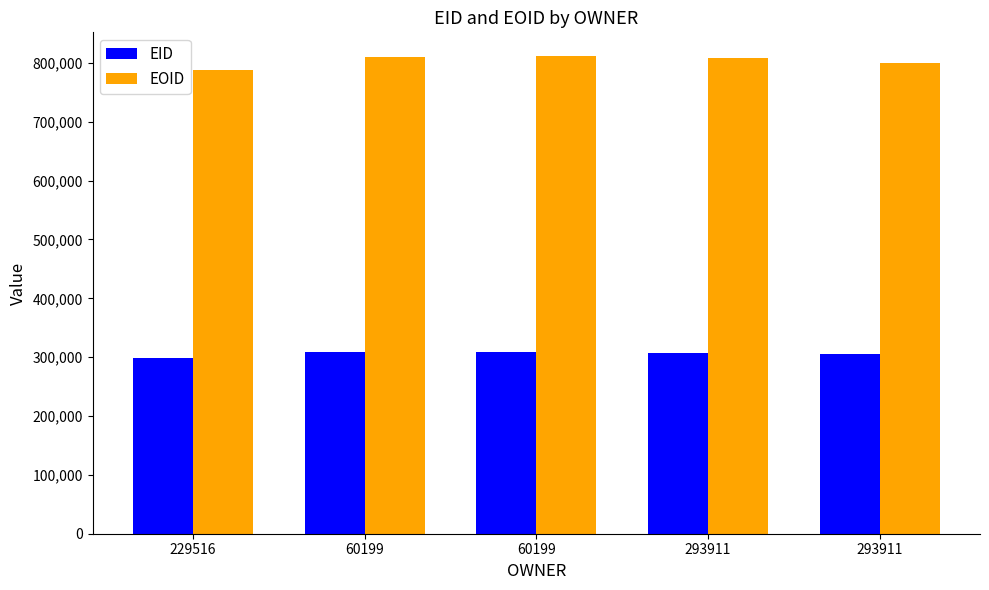

How many bars are there in total?

10